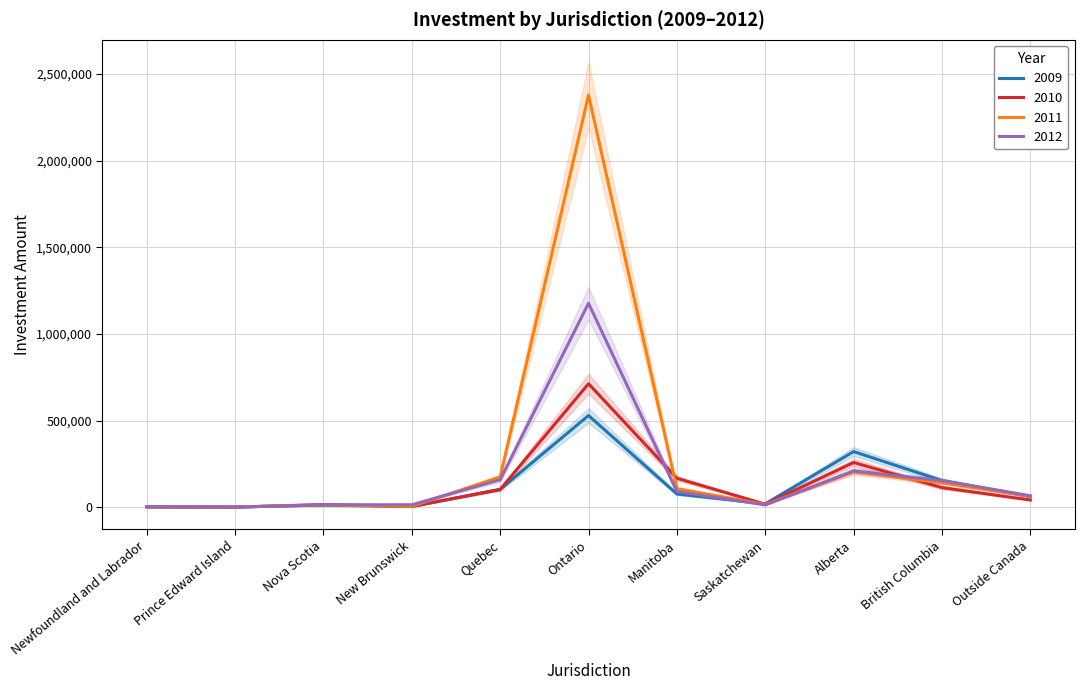

List the series in order of their peak value, lowest first.

2009, 2010, 2012, 2011